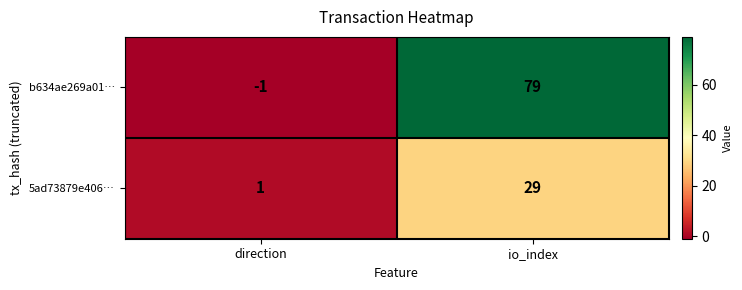

Which series changed the most between direction and io_index?

b634ae269a01…